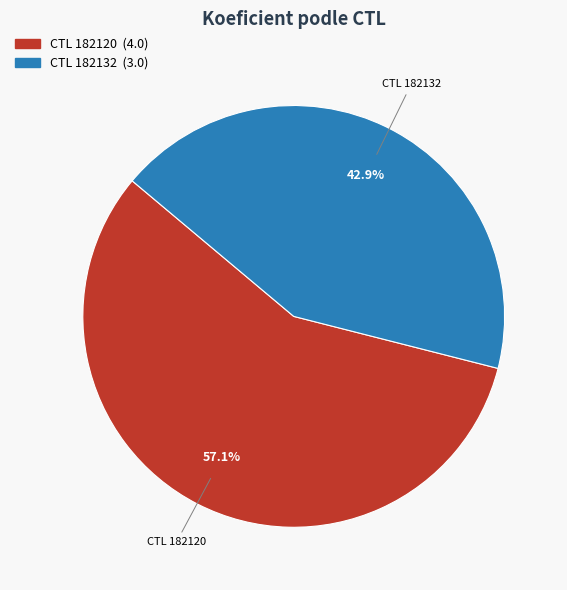

Does any single category account for the majority?

Yes